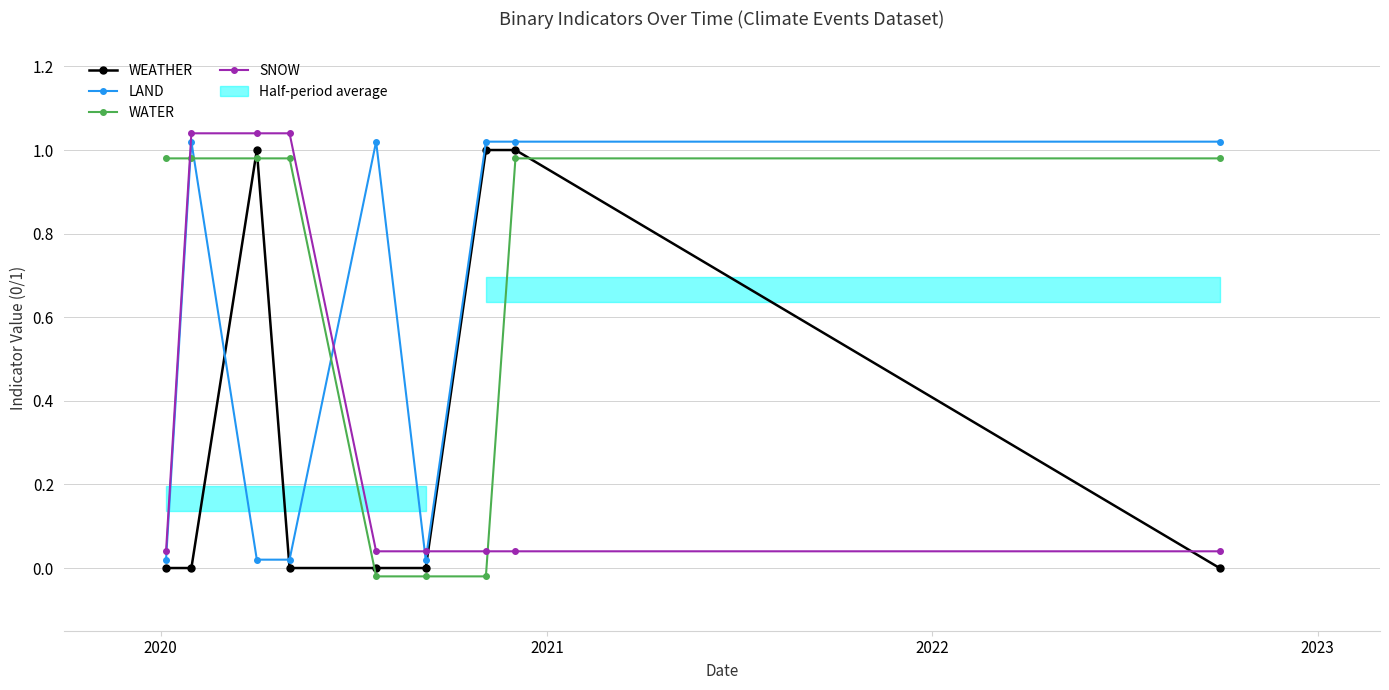

Count the number of categories in the chart.

9